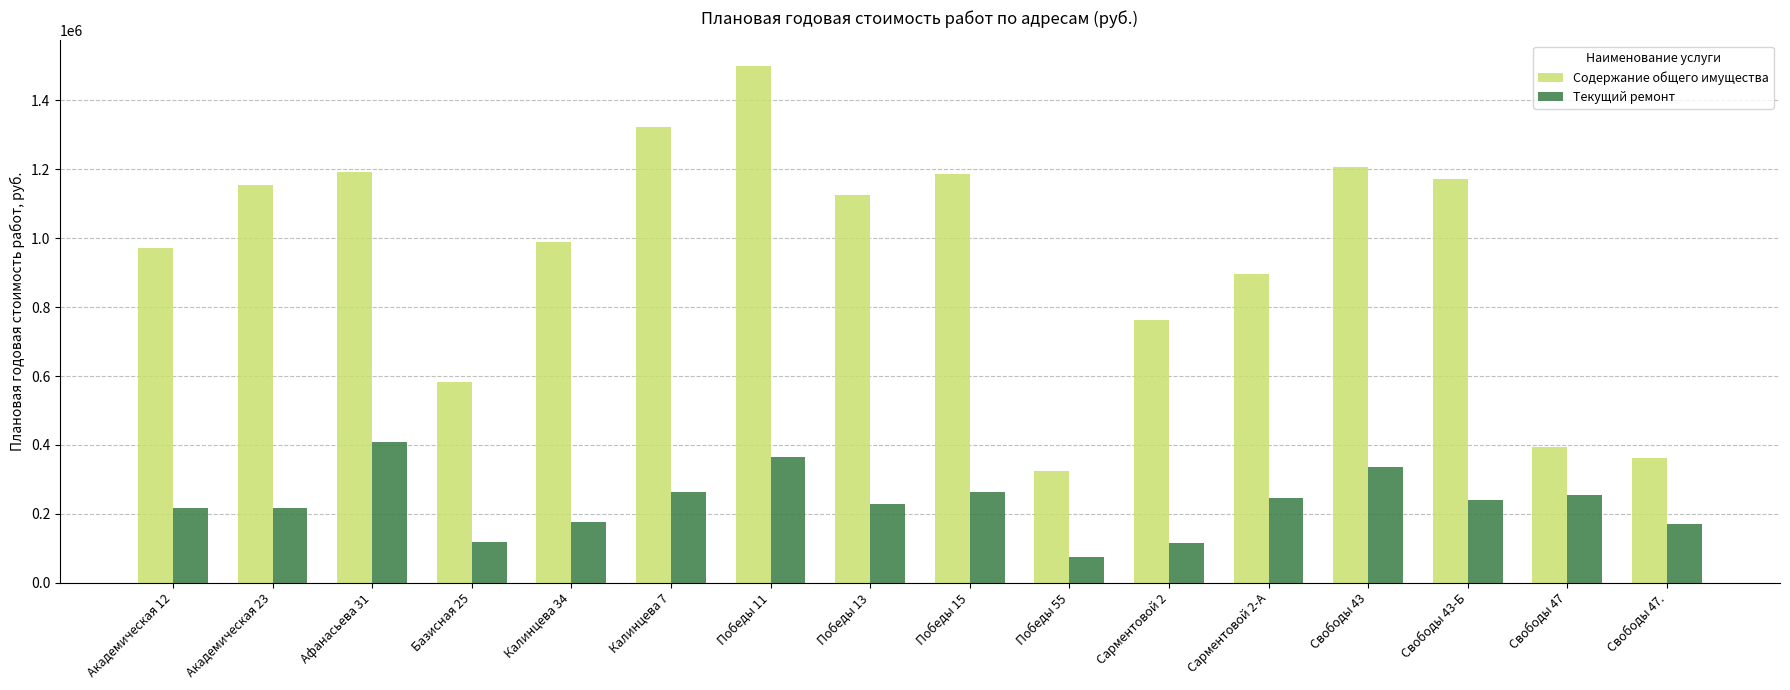

What position from the left is Сарментовой 2?

11